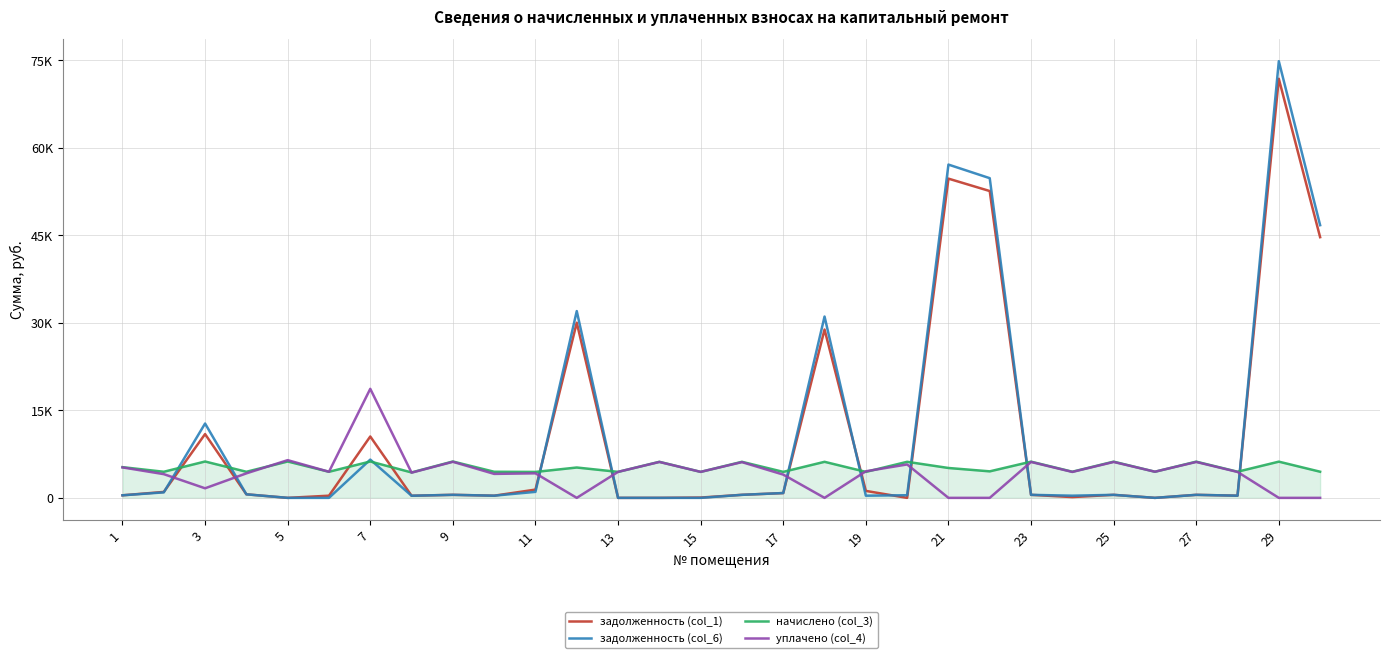

Does the chart display data point markers on the line(s)?

No